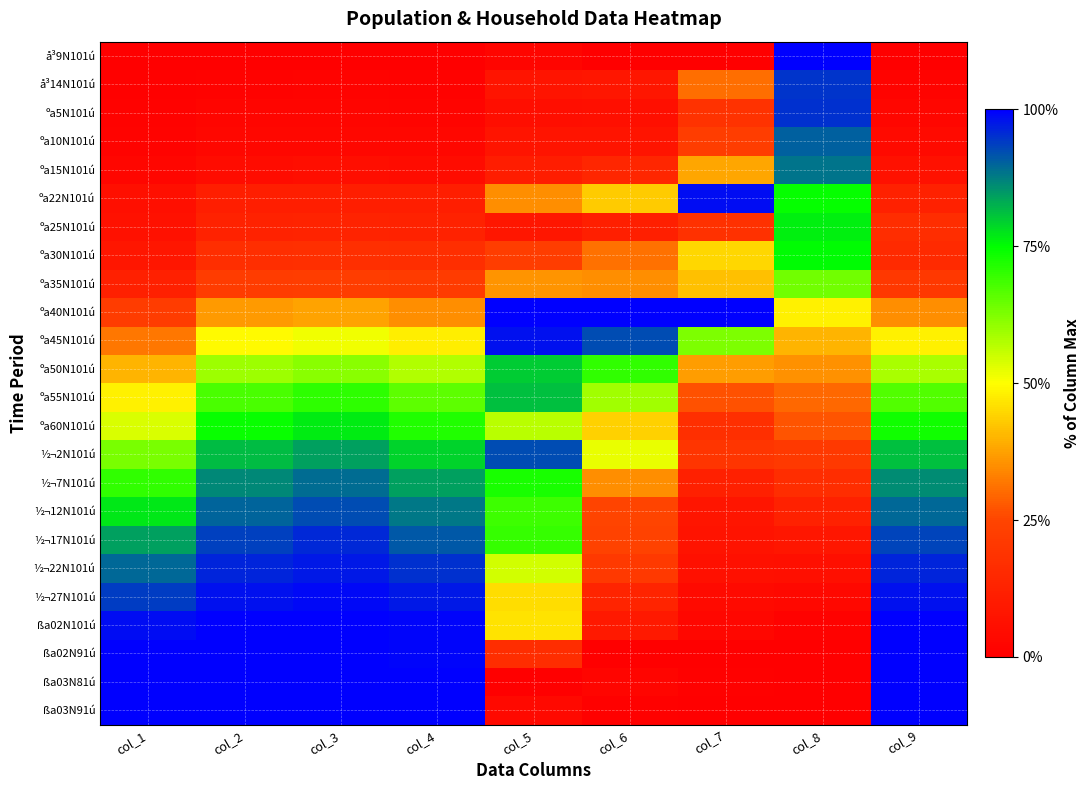

Between col_2 and col_9, which series saw the biggest shift?

ºa25N101ú